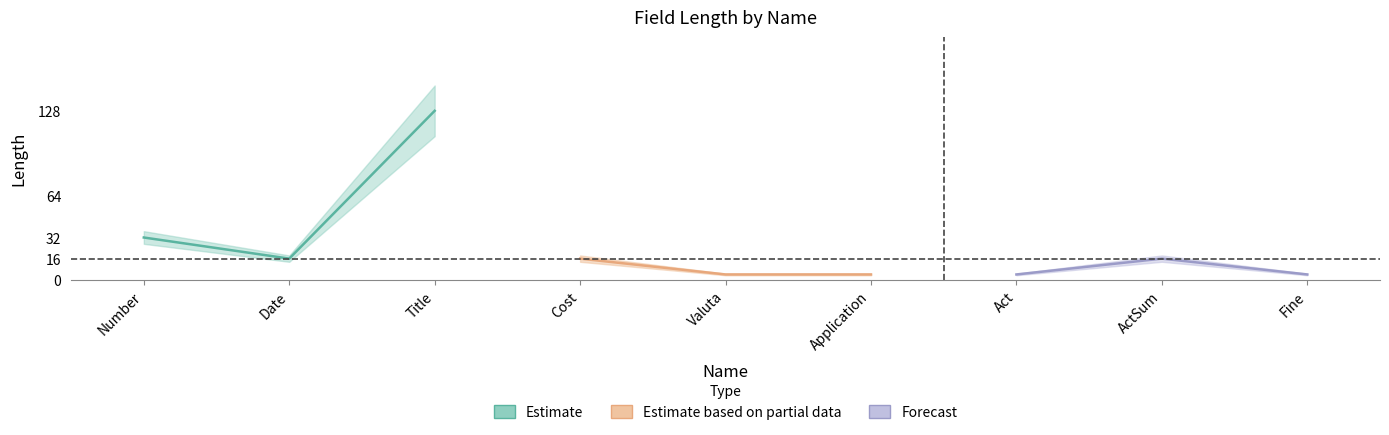

At which category does the chart reach its peak across all series?

Title